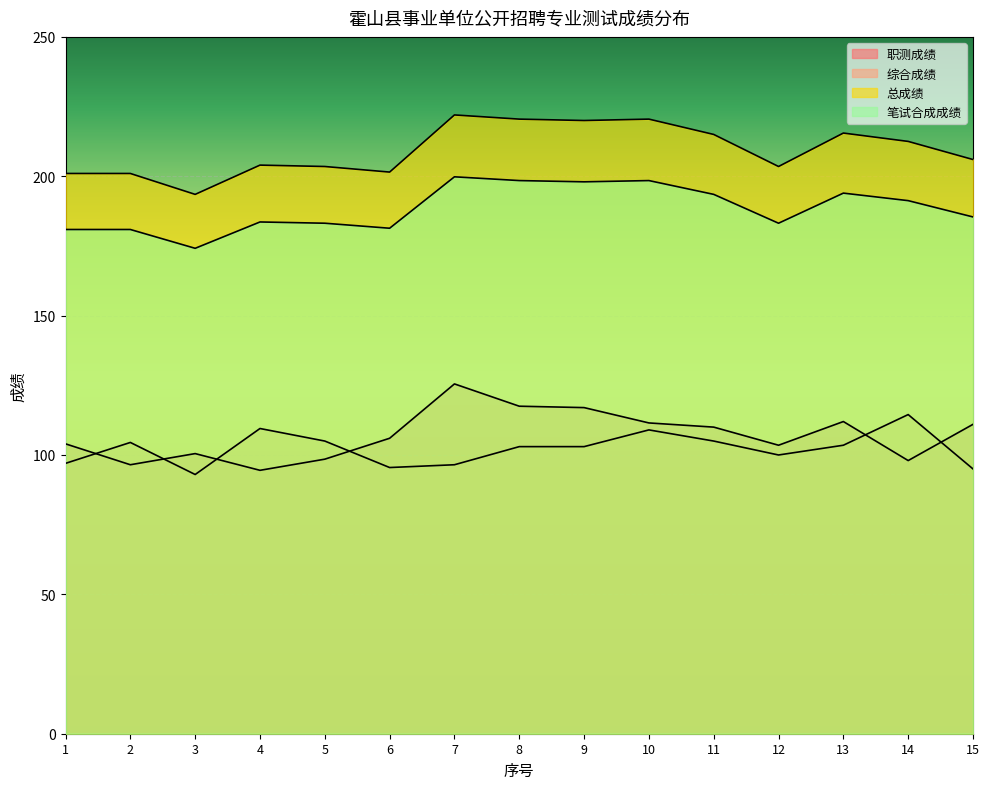

How many intersections are there between 职测成绩 and 综合成绩?

6